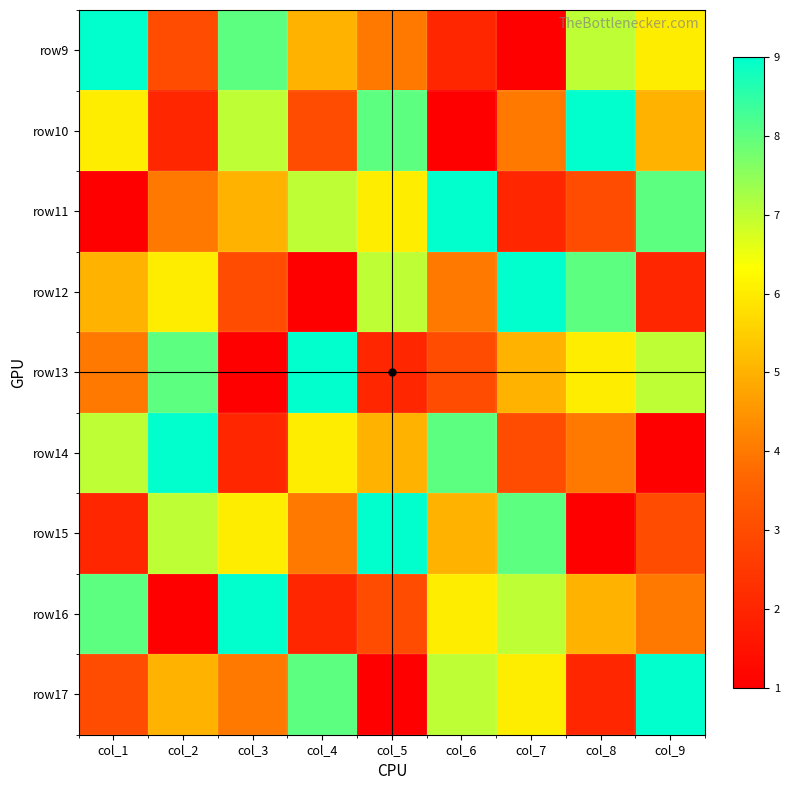

Reading right to left, list all the values displayed in this chart.

row9: col_9=6	col_8=7	col_7=1	col_6=2	col_5=4	col_4=5	col_3=8	col_2=3	col_1=9
row10: col_9=5	col_8=9	col_7=4	col_6=1	col_5=8	col_4=3	col_3=7	col_2=2	col_1=6
row11: col_9=8	col_8=3	col_7=2	col_6=9	col_5=6	col_4=7	col_3=5	col_2=4	col_1=1
row12: col_9=2	col_8=8	col_7=9	col_6=4	col_5=7	col_4=1	col_3=3	col_2=6	col_1=5
row13: col_9=7	col_8=6	col_7=5	col_6=3	col_5=2	col_4=9	col_3=1	col_2=8	col_1=4
row14: col_9=1	col_8=4	col_7=3	col_6=8	col_5=5	col_4=6	col_3=2	col_2=9	col_1=7
row15: col_9=3	col_8=1	col_7=8	col_6=5	col_5=9	col_4=4	col_3=6	col_2=7	col_1=2
row16: col_9=4	col_8=5	col_7=7	col_6=6	col_5=3	col_4=2	col_3=9	col_2=1	col_1=8
row17: col_9=9	col_8=2	col_7=6	col_6=7	col_5=1	col_4=8	col_3=4	col_2=5	col_1=3